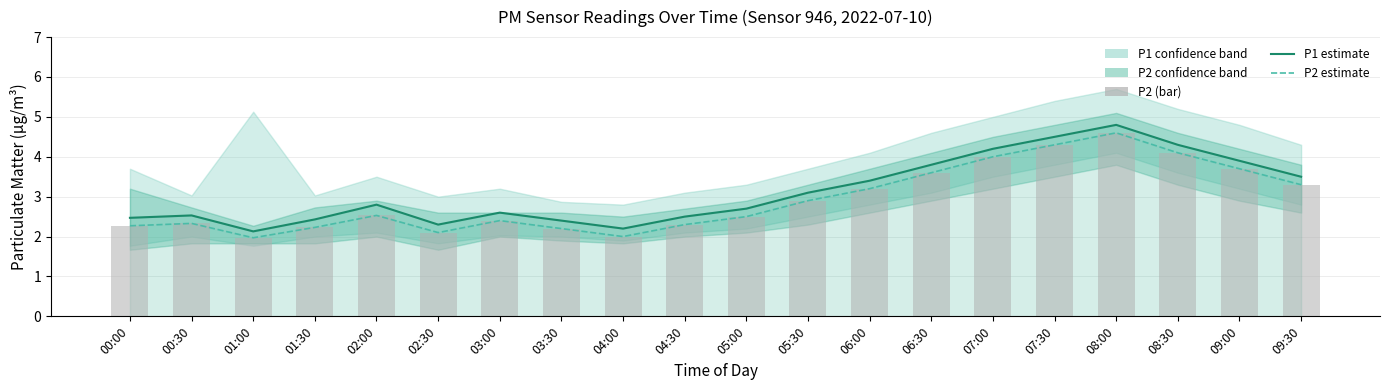

What is the label of the 15th bar from the right?

02:30